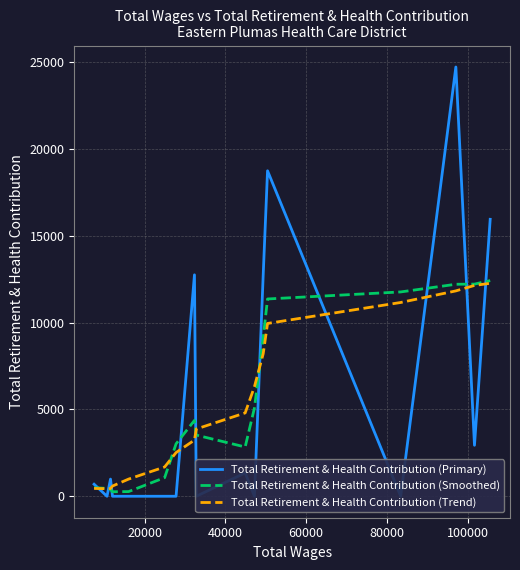

What is the value of the Total Retirement & Health Contribution (Smoothed) point at the 7th from the left?

3019.3